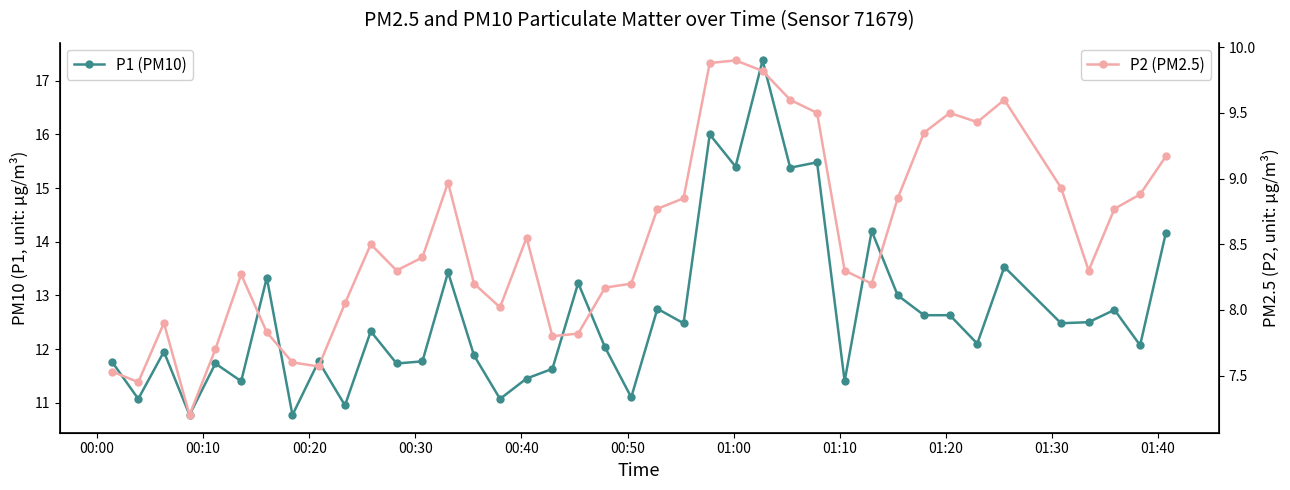

What is the lowest value of the P1 (PM10) series?

10.8